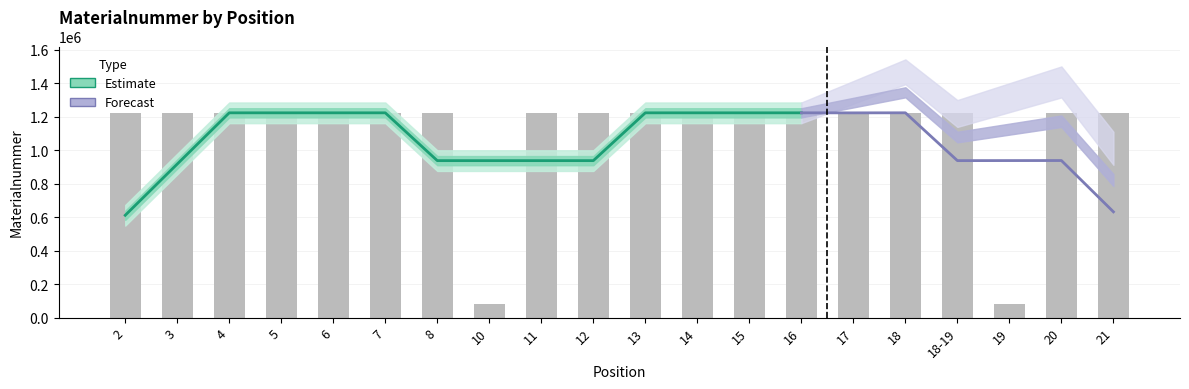

What is the sum of the values at 17 and 16?

2447037